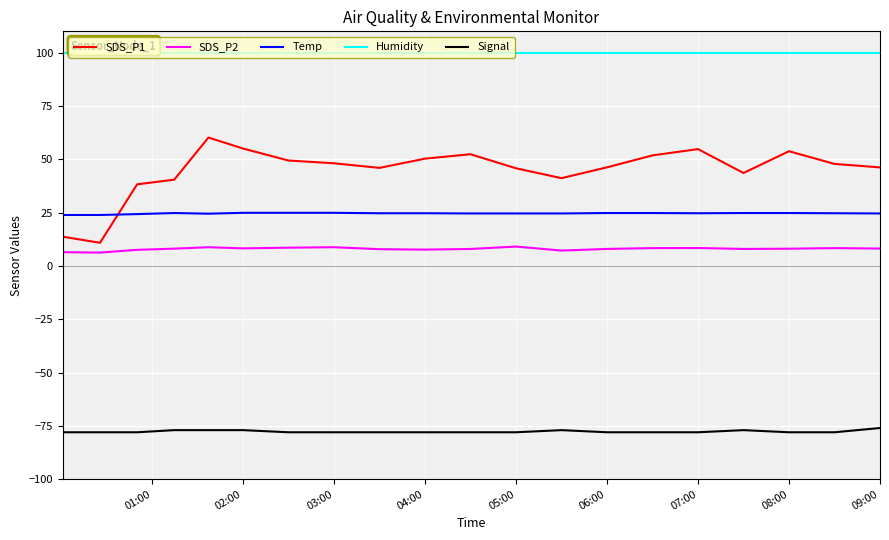

Which series has the widest spread of values?

SDS_P1